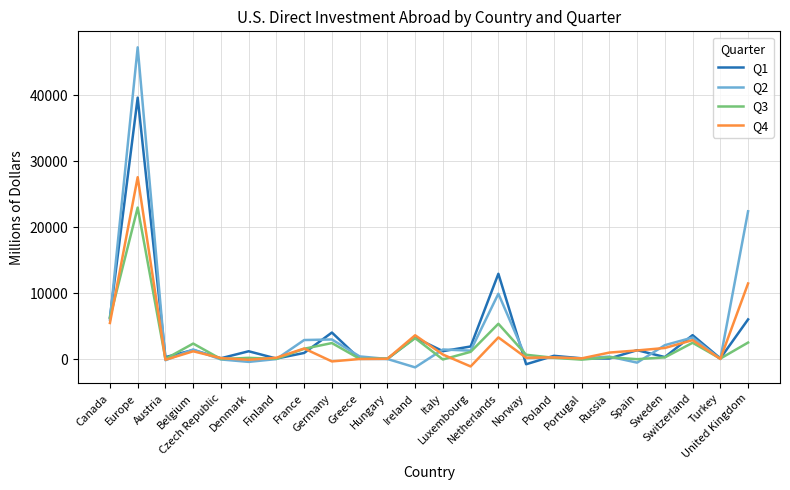

Rank the series by their maximum value, from highest to lowest.

Q2, Q1, Q4, Q3